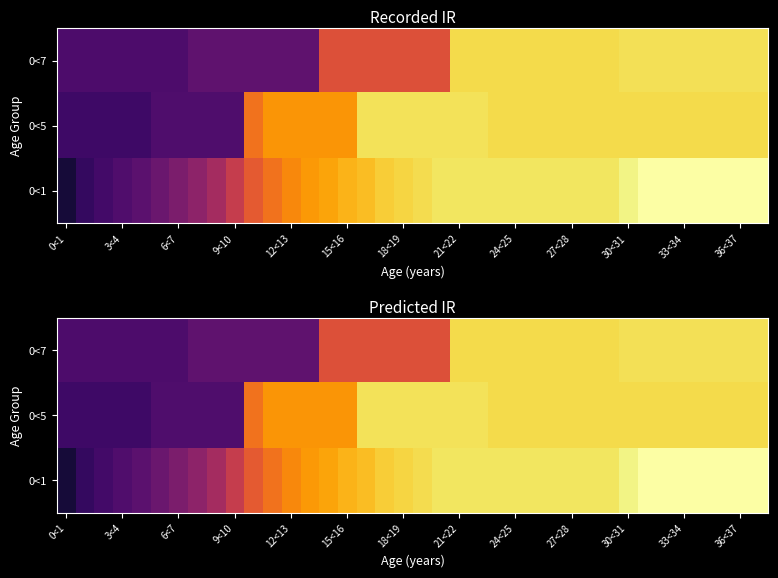

Is it true that 0<7 equals 38.4 at 36<37?

False